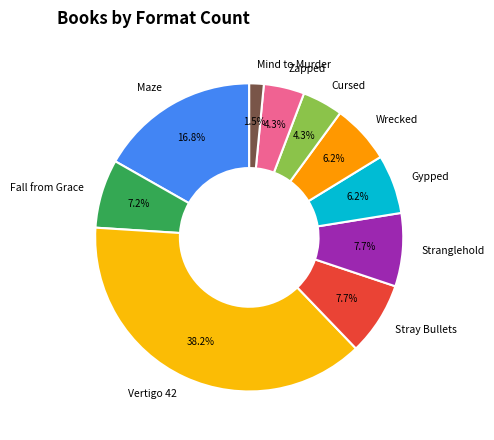

Which category has the biggest portion of the pie?

Vertigo 42